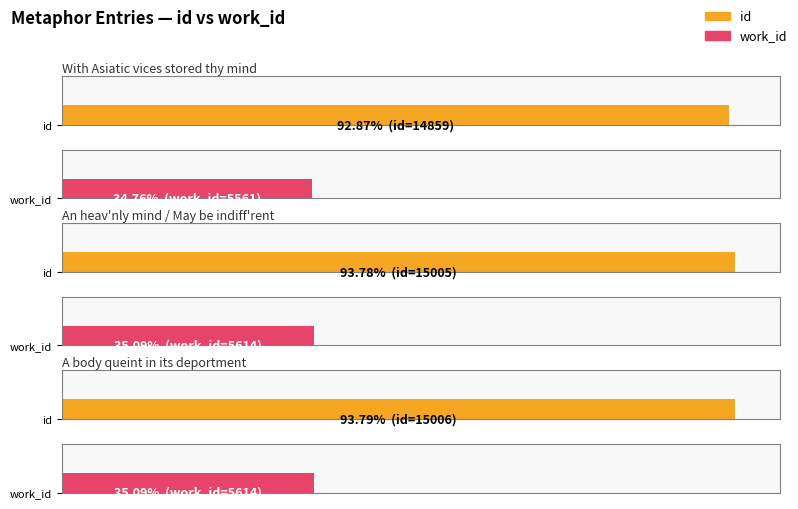

How many bars are there in each group?

2